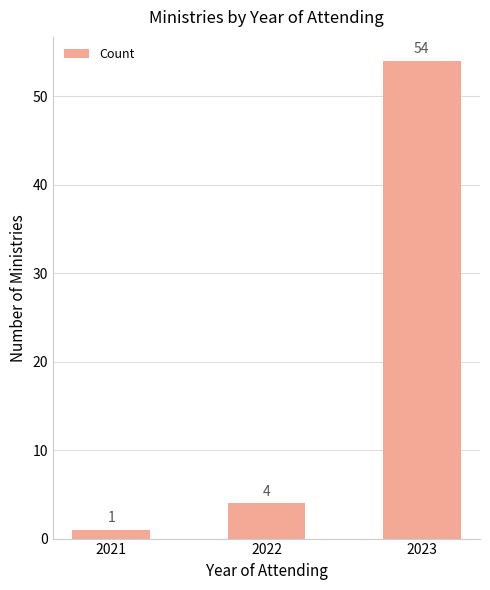

Reading left to right, what are all the values shown in this chart?

1	4	54